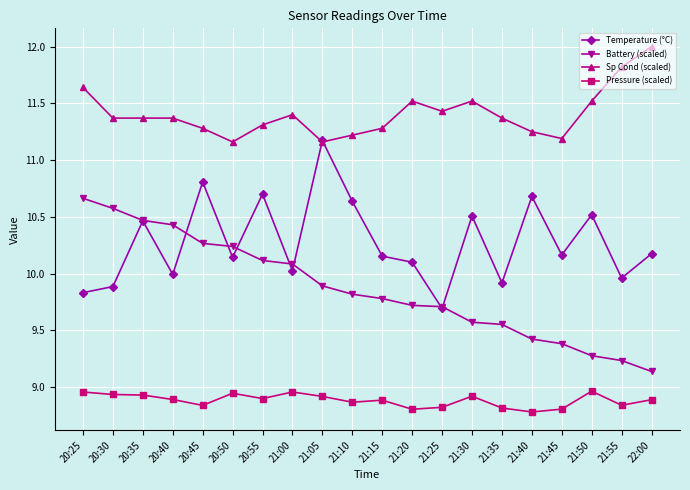

True or false: Pressure (scaled) and Temperature (°C) cross at least once.

False